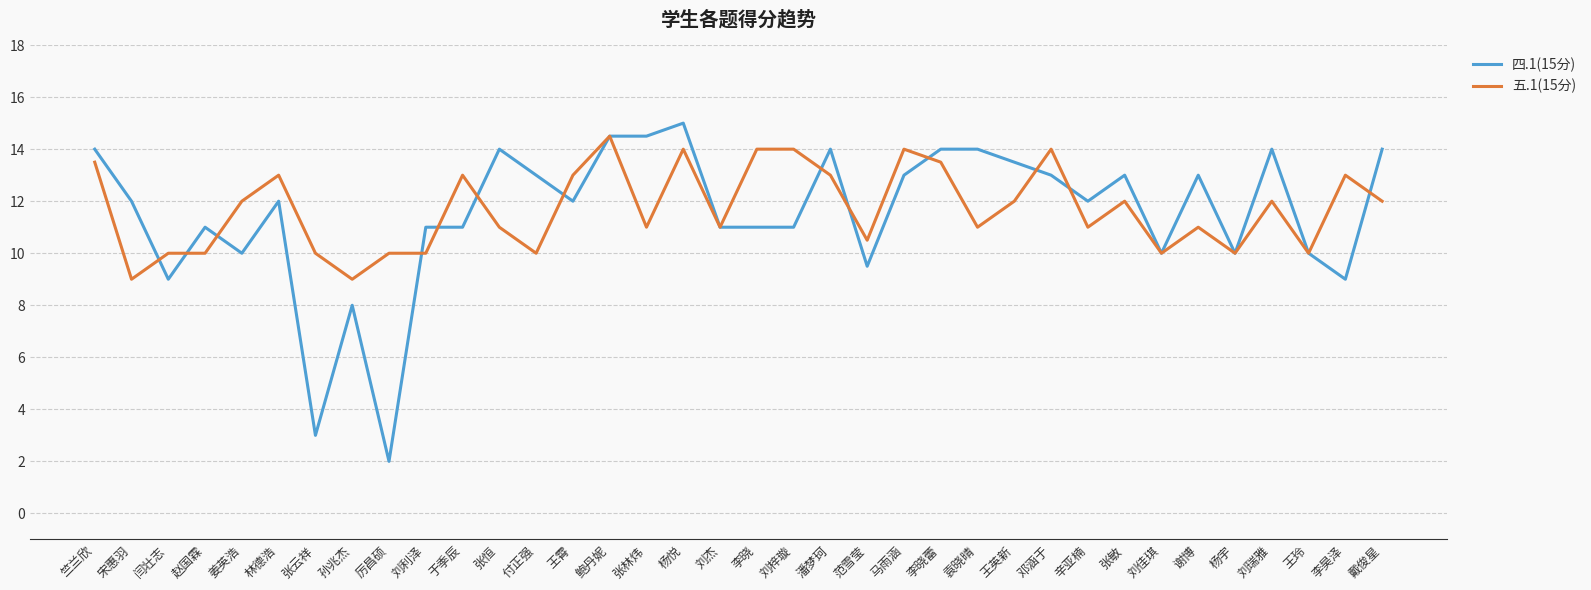

What is the total value across all series at 姜英浩?

22.0